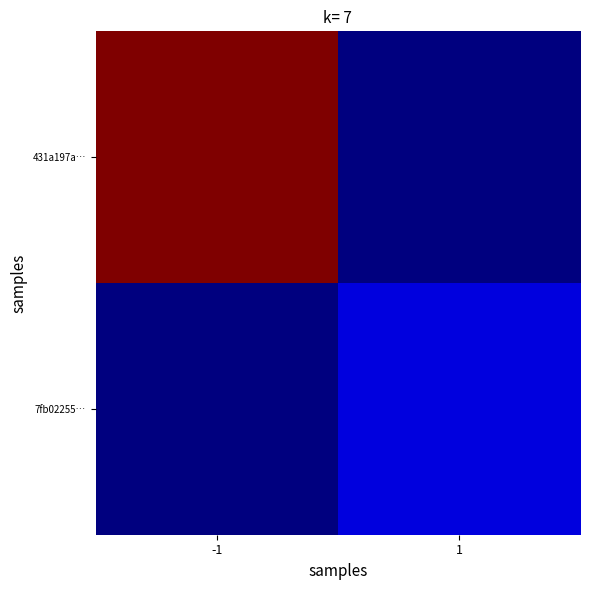

Reading left to right, what are all the values shown in this chart?

431a197a…: -1=190	1=0
7fb02255…: -1=0	1=16